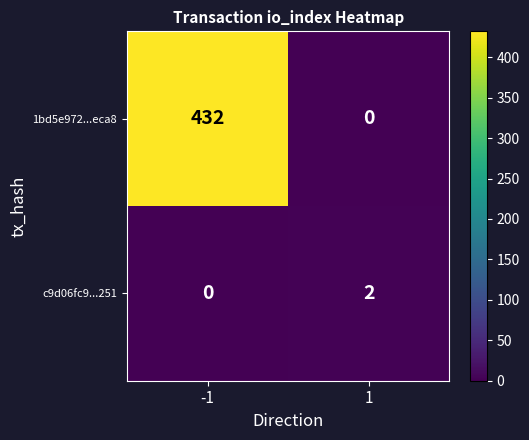

At which category is the sum across all series the highest?

-1